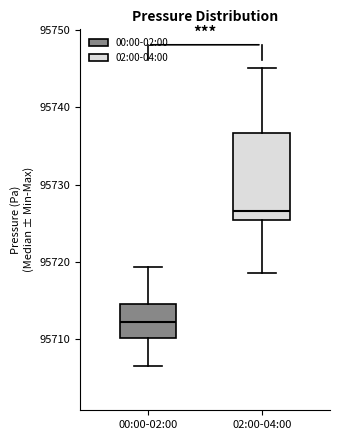

Comparing the boxes themselves (not the whiskers), which one is the tallest?

02:00-04:00